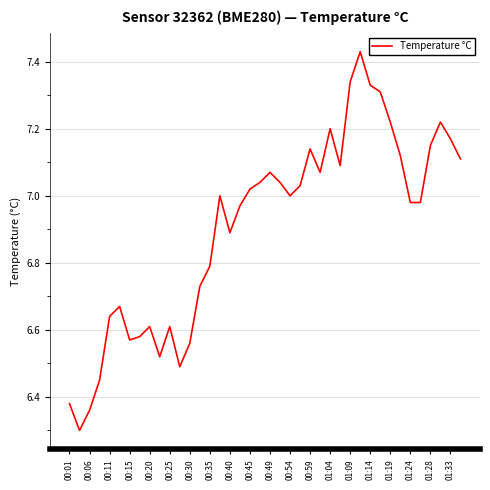

What is the difference between the maximum and minimum values?

1.1